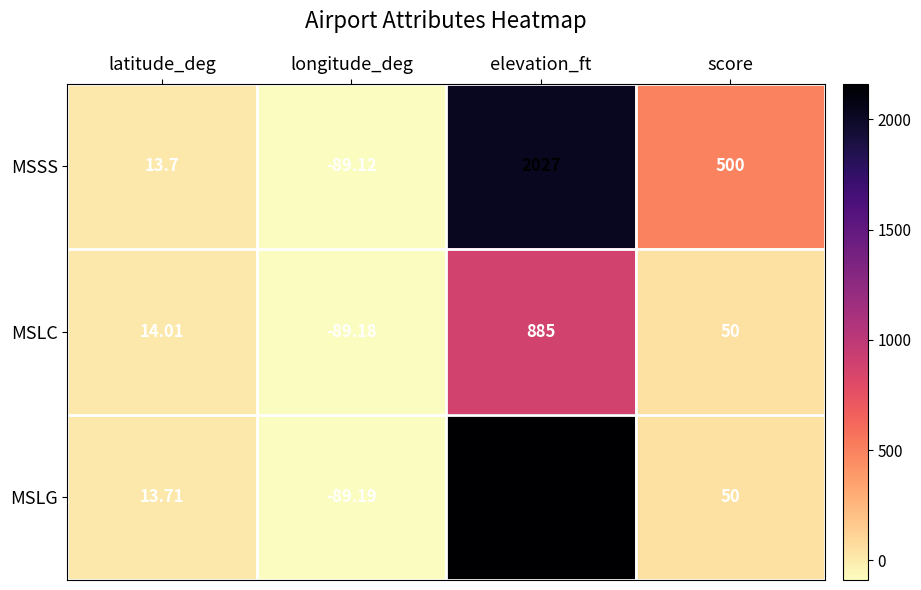

List the labels in order of MSLG value, largest first.

elevation_ft, score, latitude_deg, longitude_deg